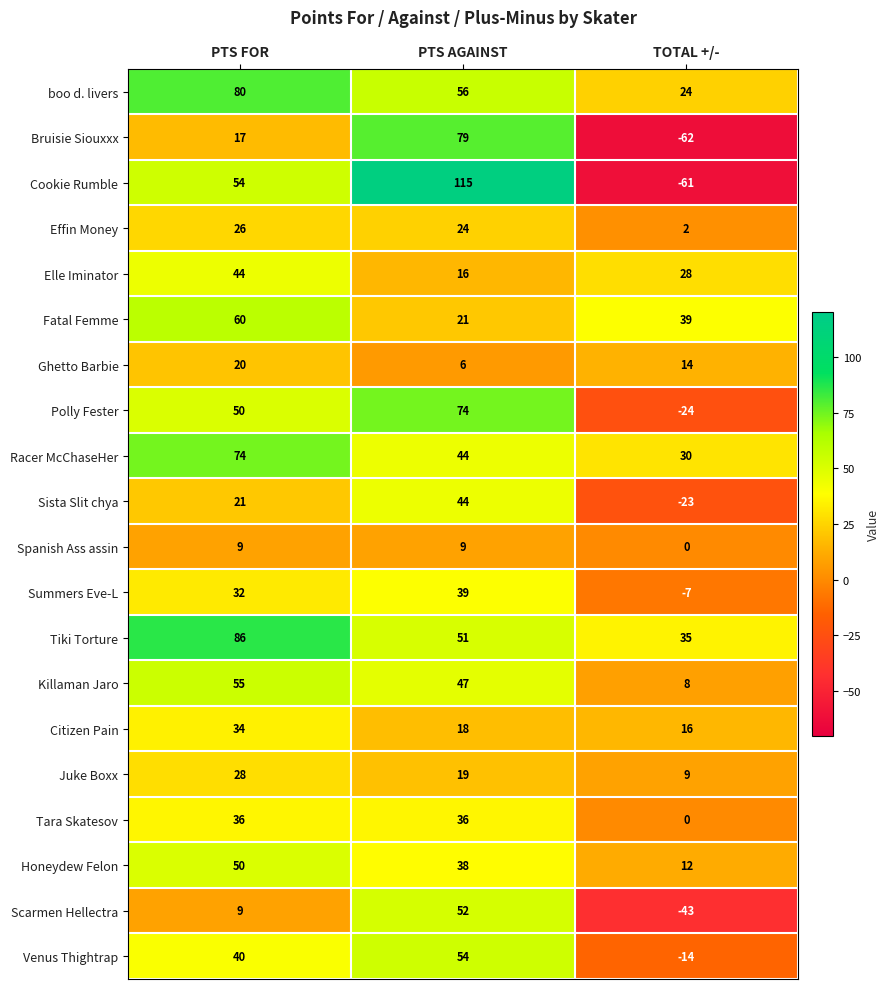

The Killaman Jaro series shows 87 at PTS FOR. True or false?

False